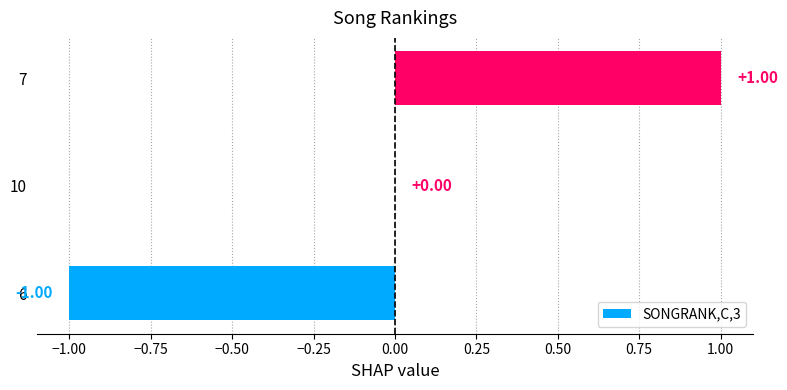

What is the change in value from 6 to 7?

+2